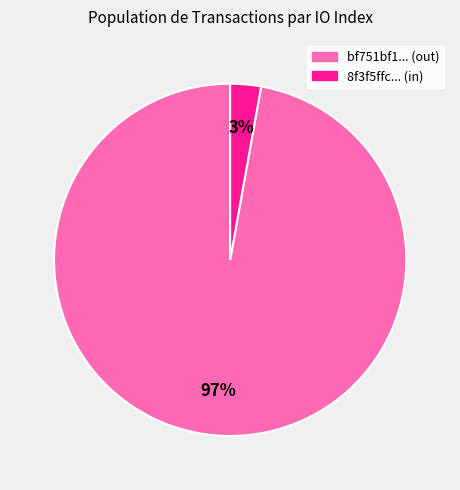

To the nearest percent, what is the average slice percentage?

50%